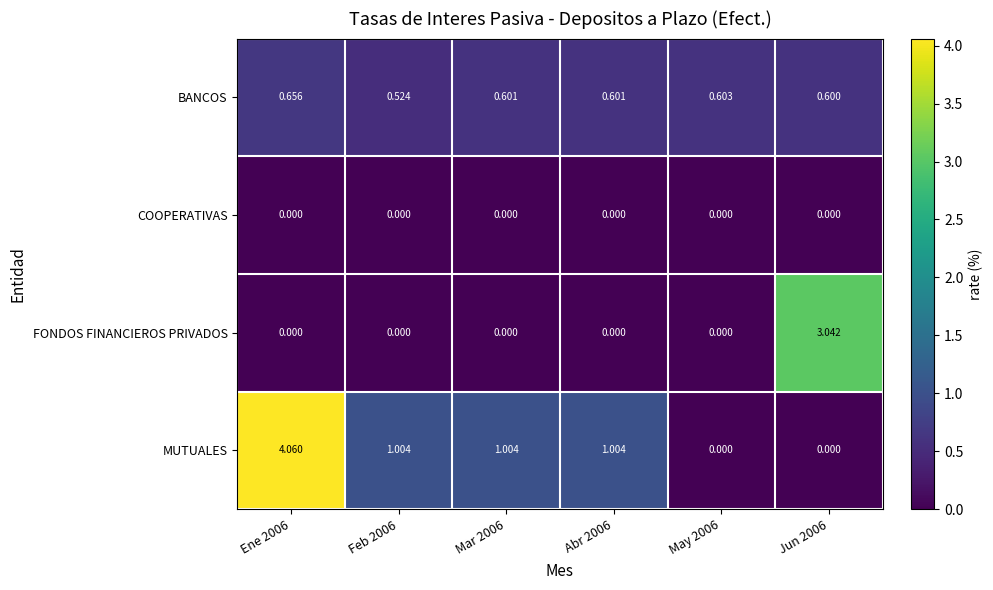

List the series in order of their peak value, lowest first.

COOPERATIVAS, BANCOS, FONDOS FINANCIEROS PRIVADOS, MUTUALES